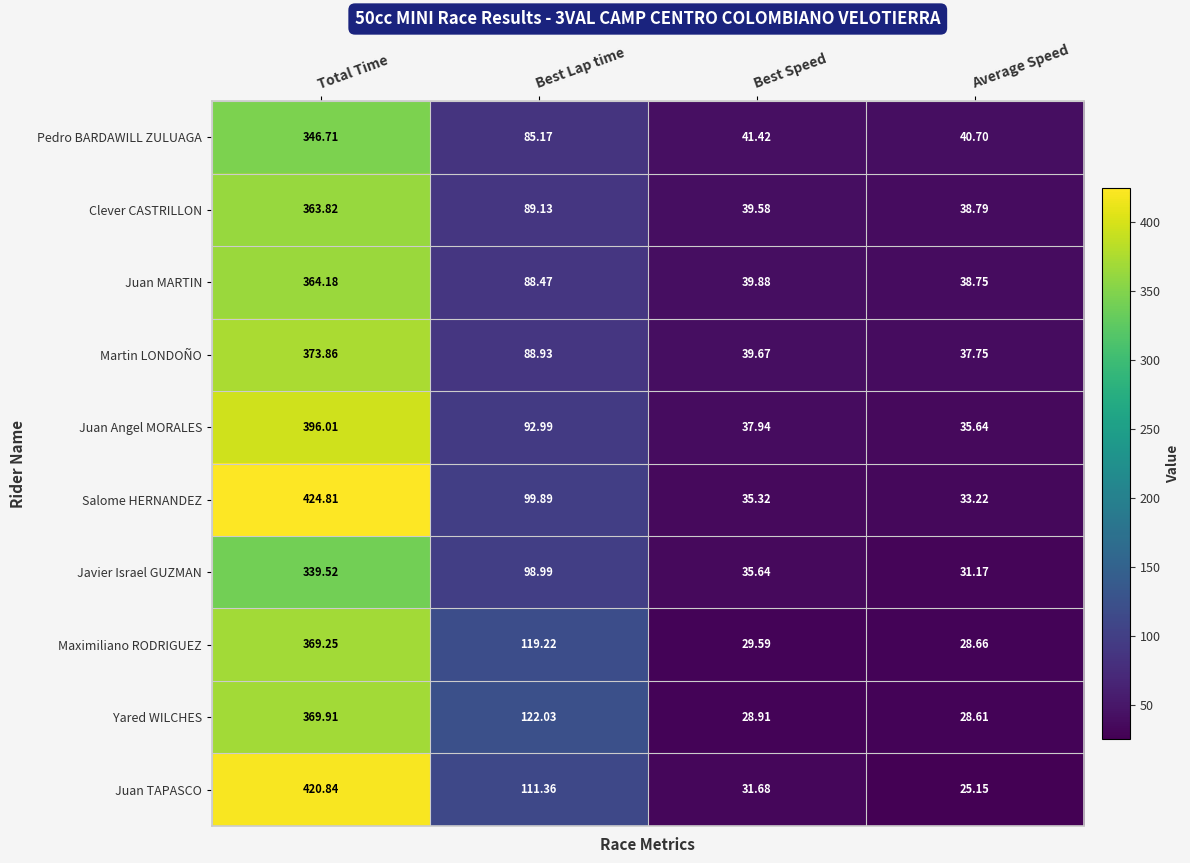

At which label does Maximiliano RODRIGUEZ reach its peak?

Total Time